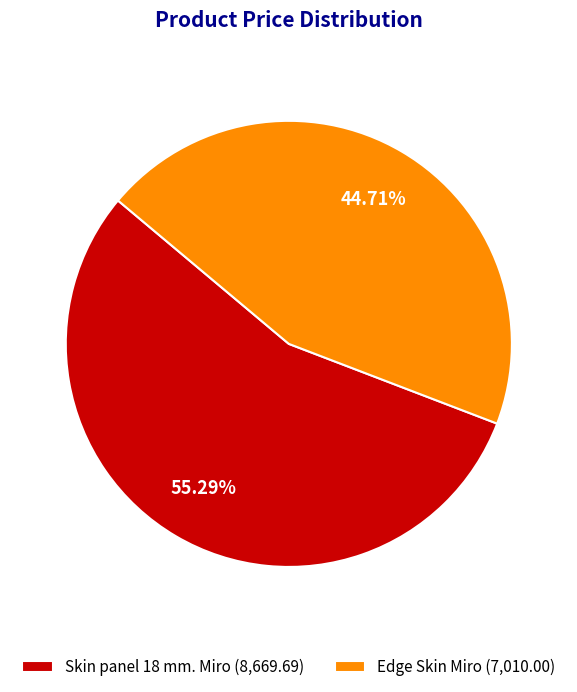

Which has a higher value, Edge Skin Miro (7,010.00) or Skin panel 18 mm. Miro (8,669.69)?

Skin panel 18 mm. Miro (8,669.69)